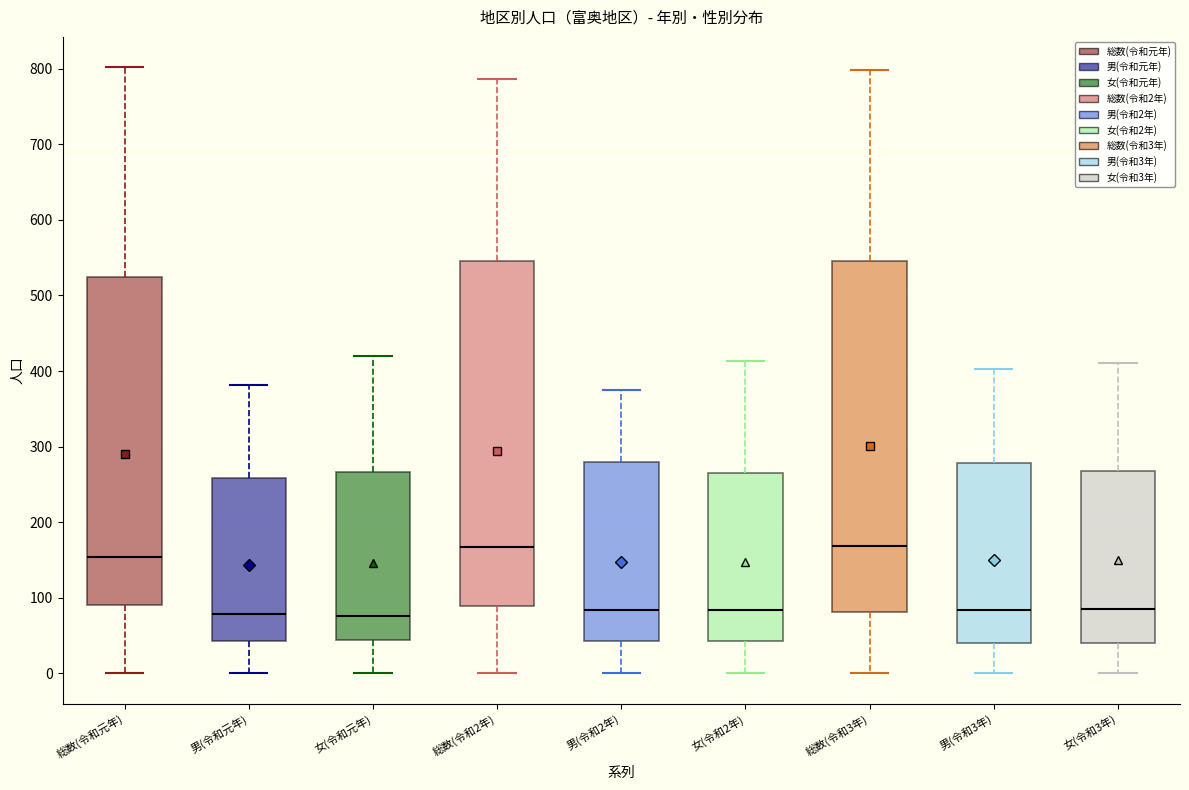

Reading left to right, read every box against the y-axis: the position of its median line, the range the box covers, and the ends of its whiskers. The values are not printed on the chart, so give them approximately, as read against the axis.

総数(令和元年): median 150, box 90 to 520, whiskers 0 to 800
男(令和元年): median 80, box 40 to 260, whiskers 0 to 380
女(令和元年): median 80, box 40 to 270, whiskers 0 to 420
総数(令和2年): median 170, box 90 to 550, whiskers 0 to 790
男(令和2年): median 80, box 40 to 280, whiskers 0 to 380
女(令和2年): median 80, box 40 to 260, whiskers 0 to 410
総数(令和3年): median 170, box 80 to 550, whiskers 0 to 800
男(令和3年): median 80, box 40 to 280, whiskers 0 to 400
女(令和3年): median 80, box 40 to 270, whiskers 0 to 410